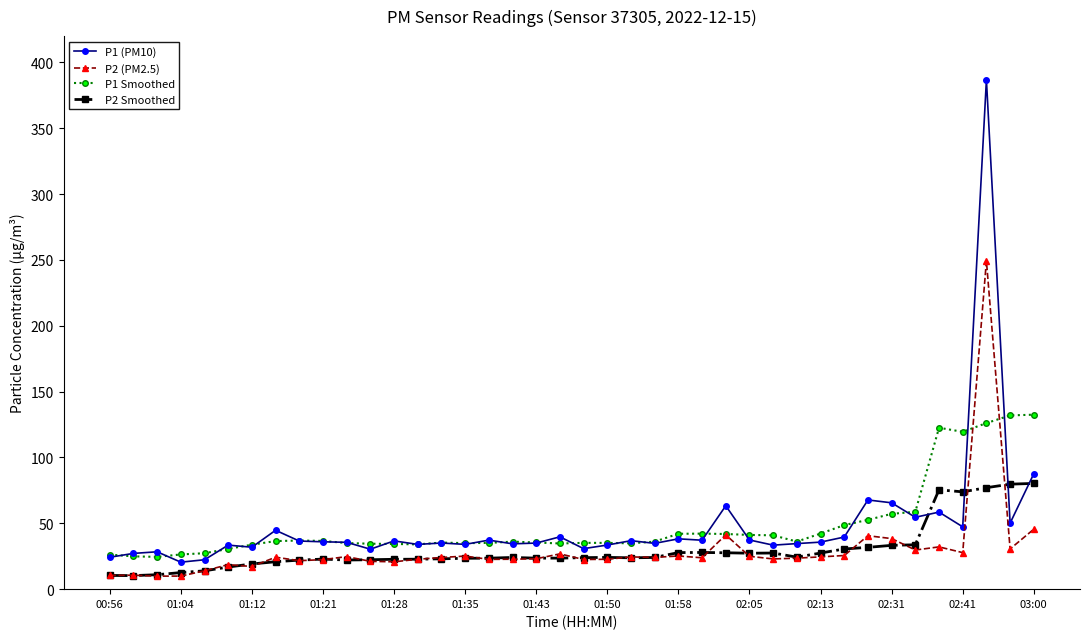

What is the minimum value shown in the chart?

9.9